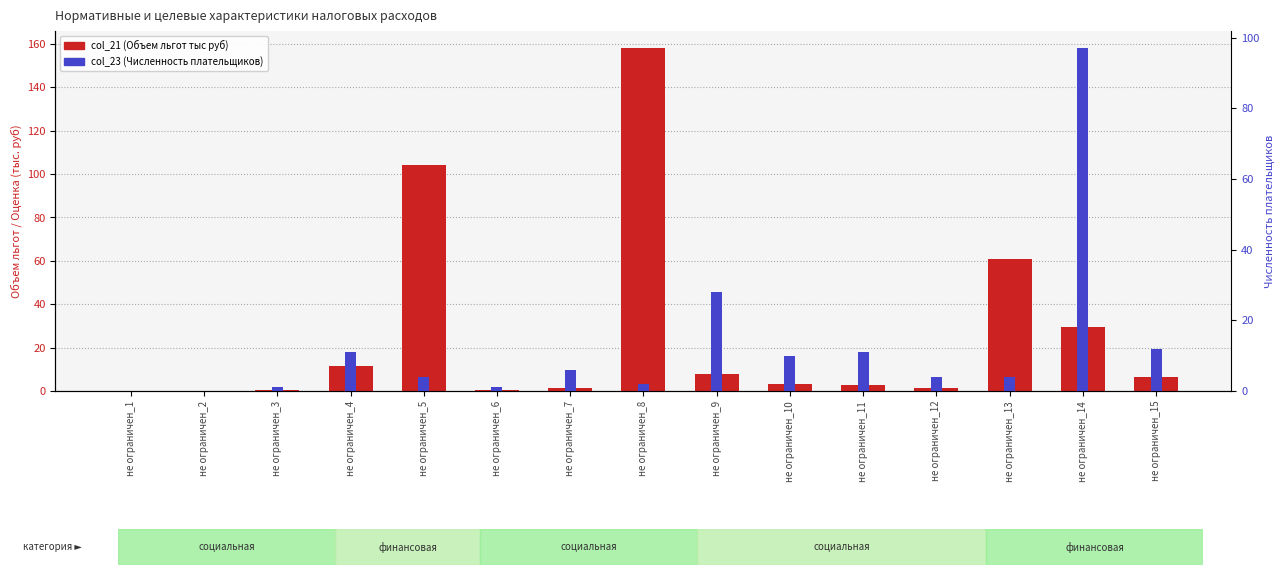

Rank the series by their maximum value, from lowest to highest.

col_23 (Численность плательщиков), col_21 (Объем льгот тыс руб)